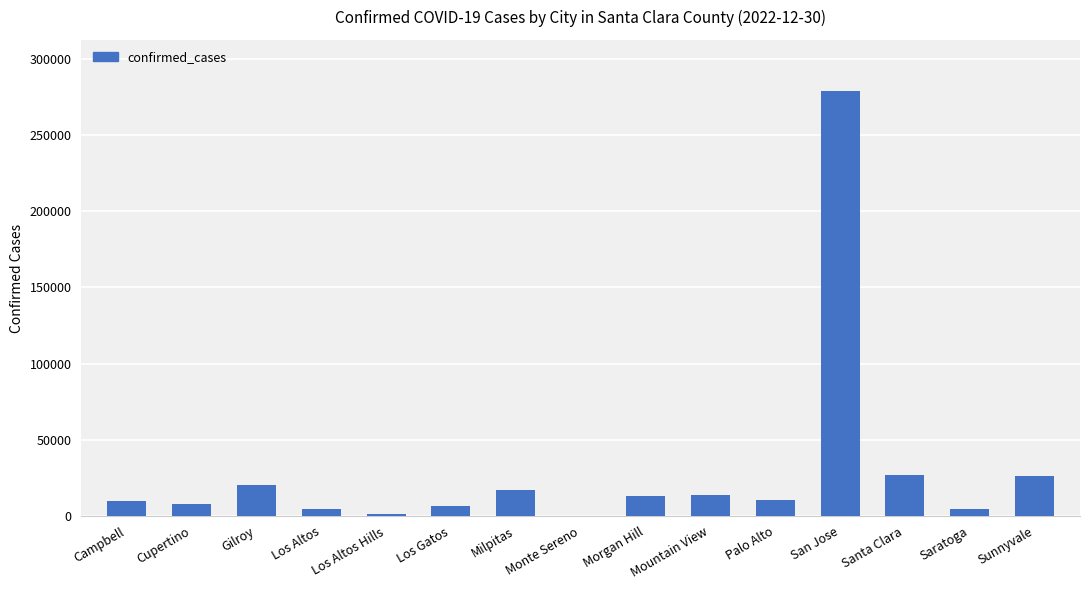

The value at Milpitas is 16806. True or false?

True